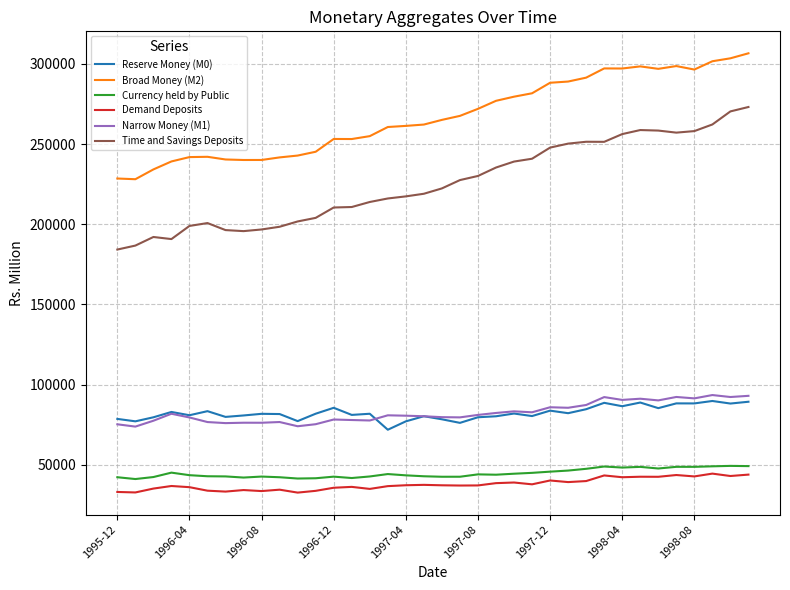

What is the difference between the maximum and second lowest values in the Demand Deposits series?

11746